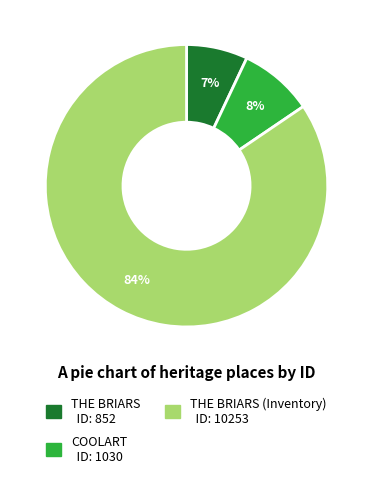

Is there any slice that represents more than half of the pie?

Yes